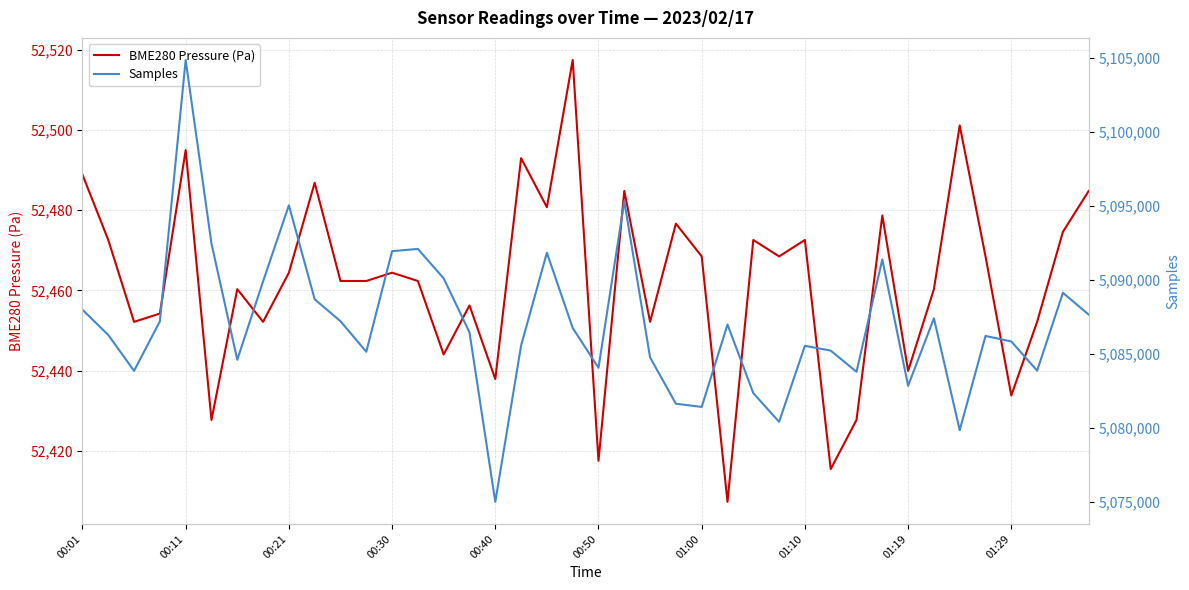

What is the highest value of the BME280 Pressure (Pa) series?

52517.4